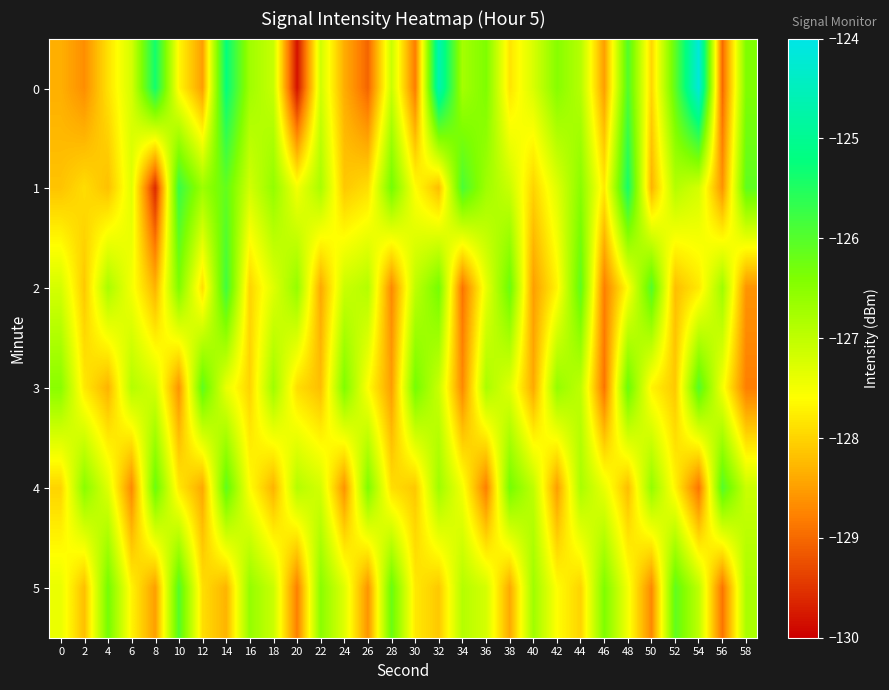

How many categories are shown in the chart?

30